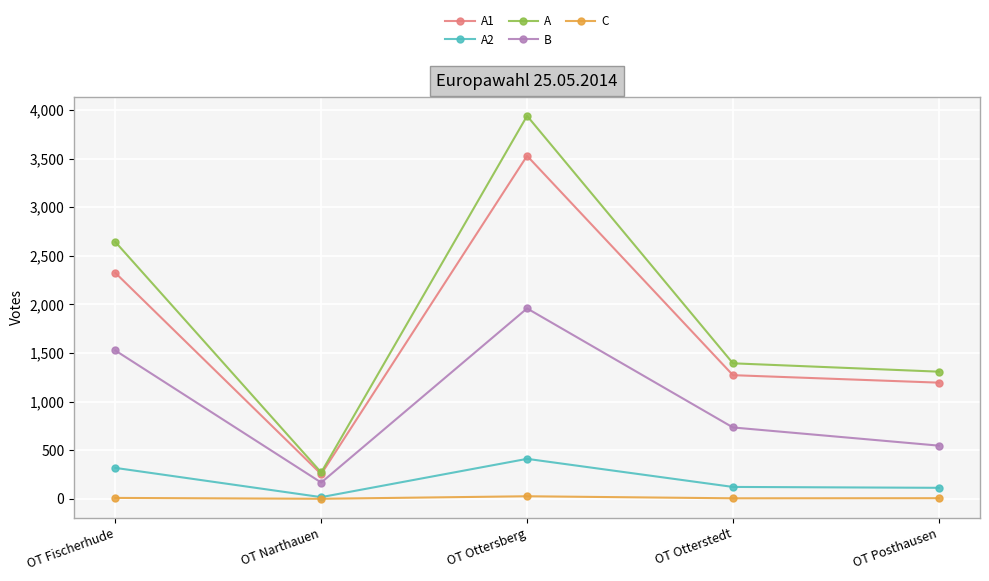

True or false: A2 and A1 cross at least once.

False